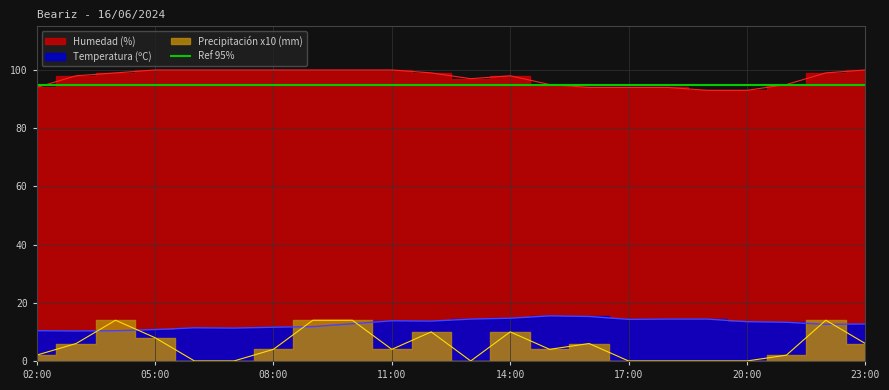

What is the label of the 10th point from the right?

14:00